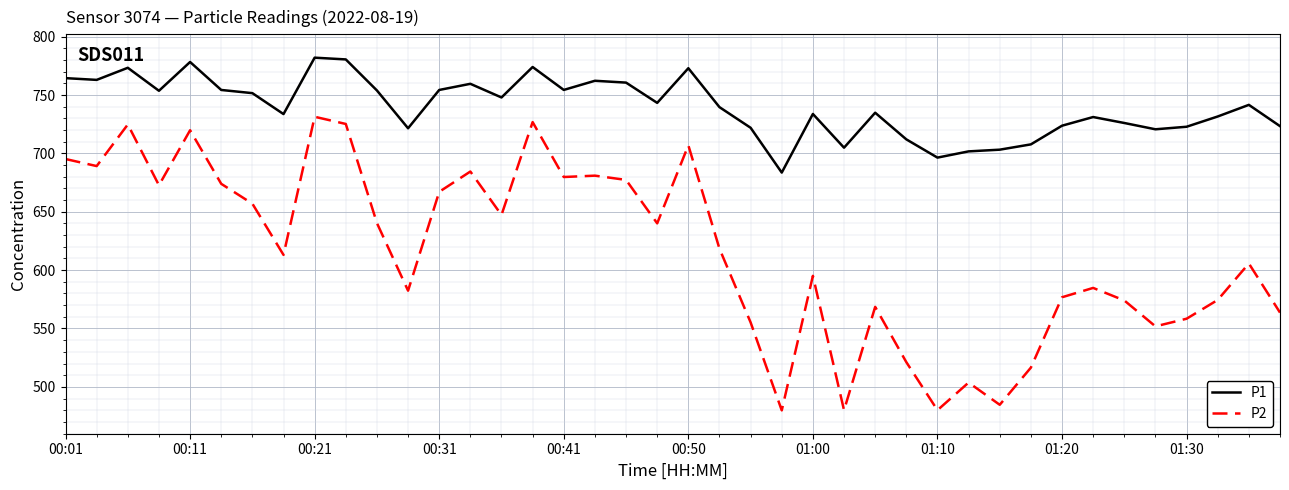

What is the highest value of the P2 series?

731.4